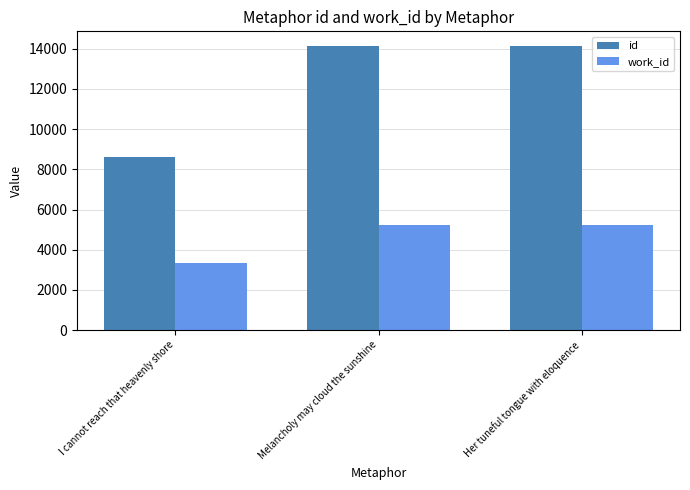

The work_id series shows 5247 at Melancholy may cloud the sunshine. True or false?

True